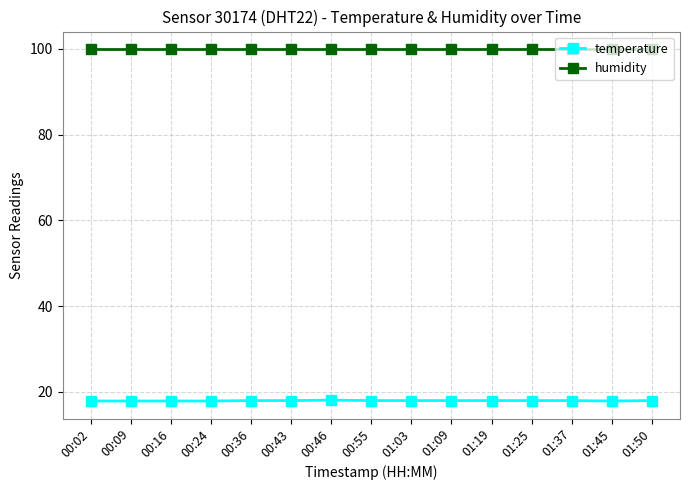

True or false: humidity and temperature intersect in this chart.

False